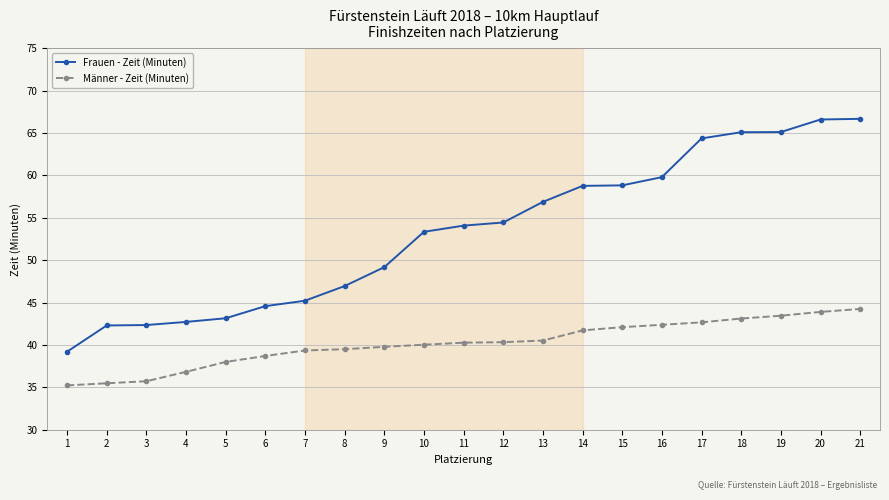

The value of Frauen - Zeit (Minuten) at 3 is 75.4. True or false?

False